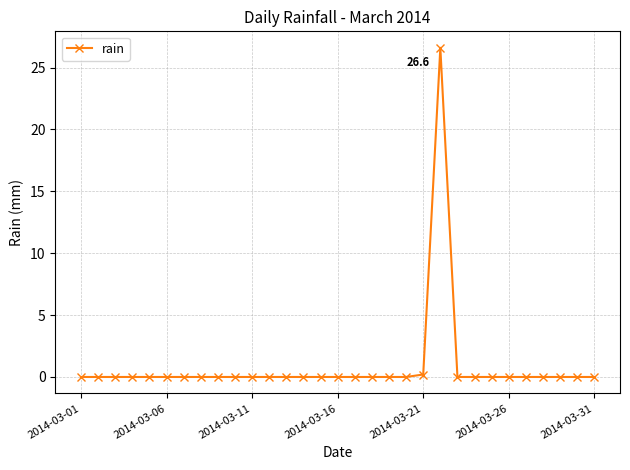

What is the maximum value shown in the chart?

26.6